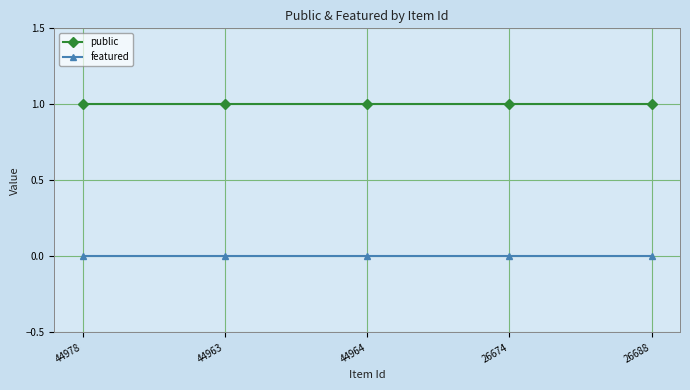

How many lines are shown in the chart?

2